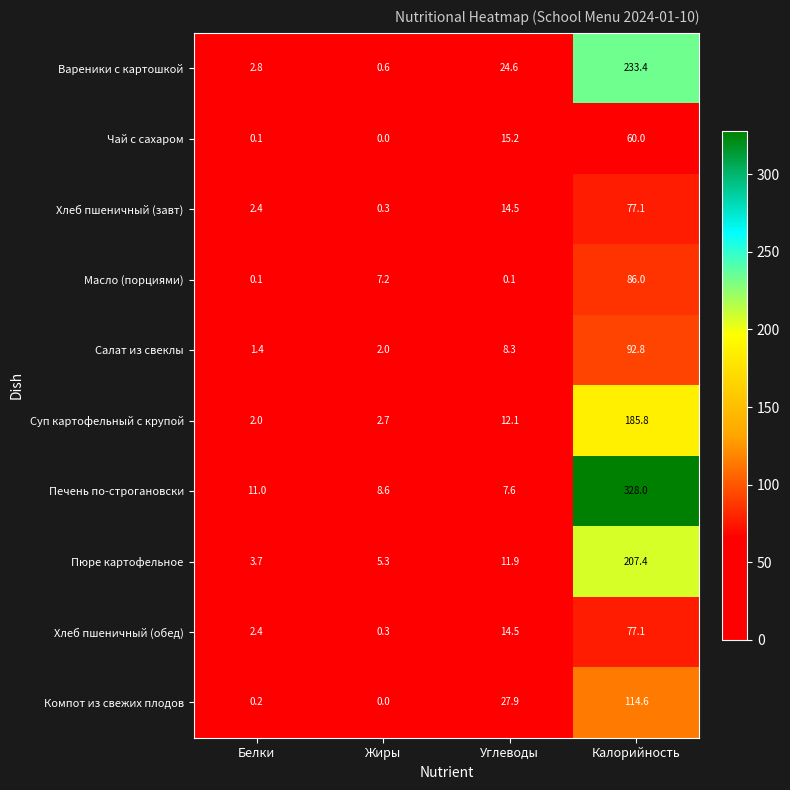

Which label corresponds to the largest value in the chart?

Калорийность